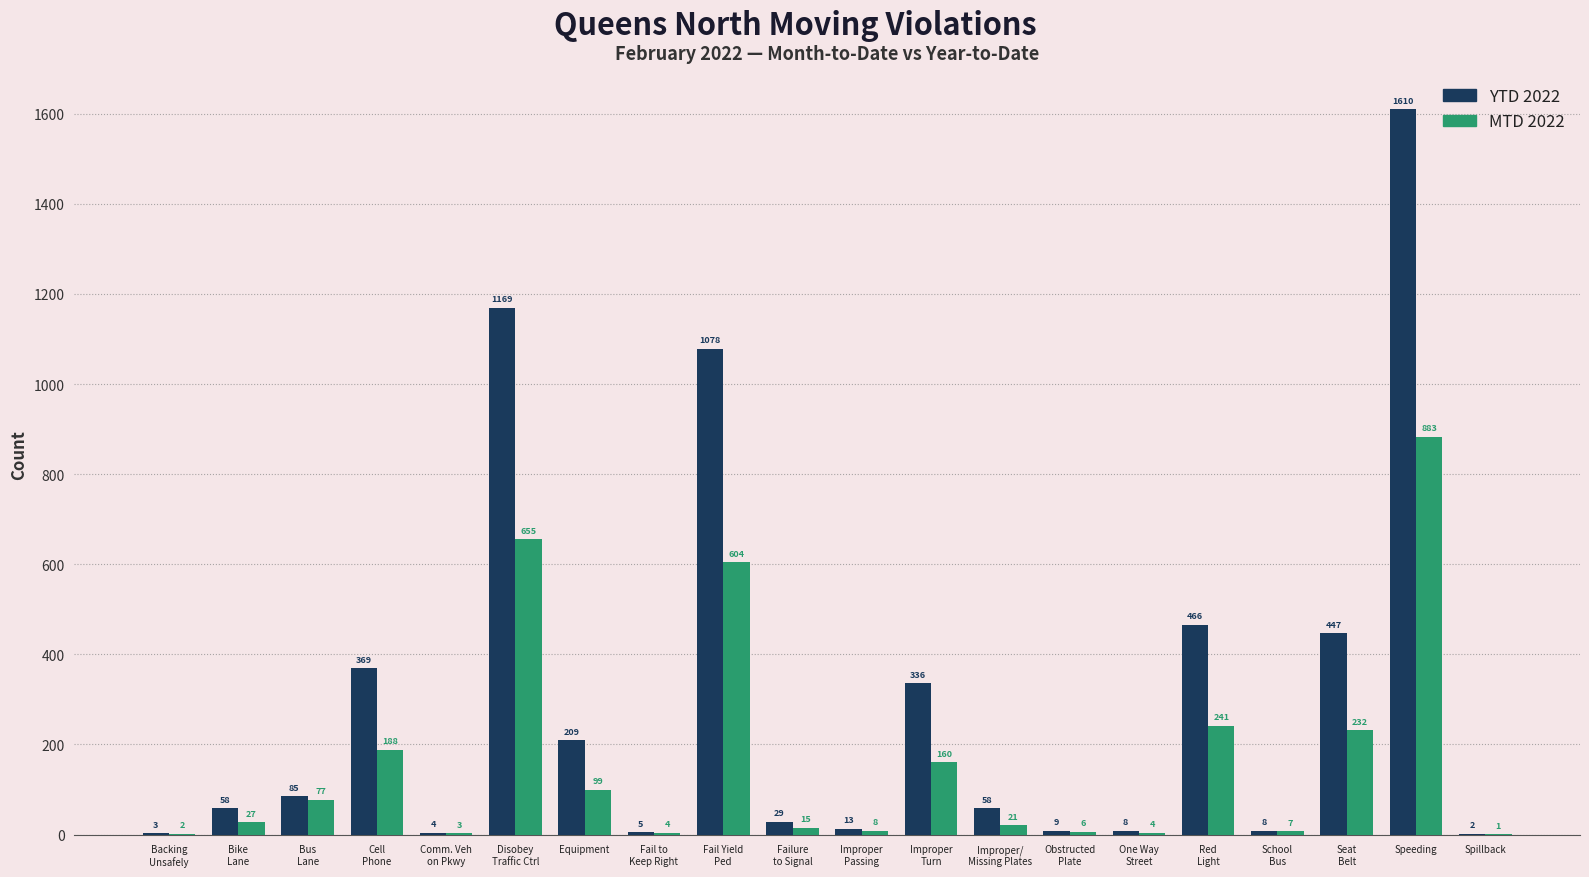

Which label corresponds to the largest value in the chart?

Speeding